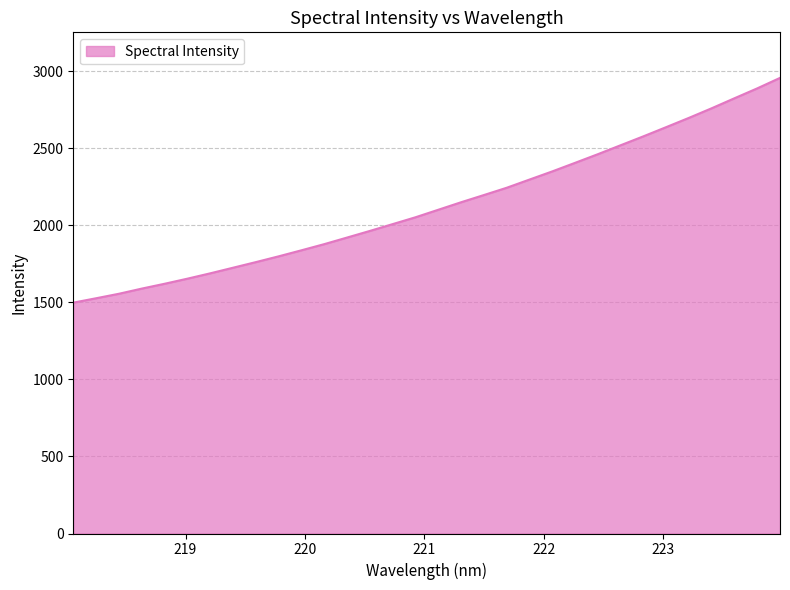

What is the difference between the second highest and minimum values?

1391.2